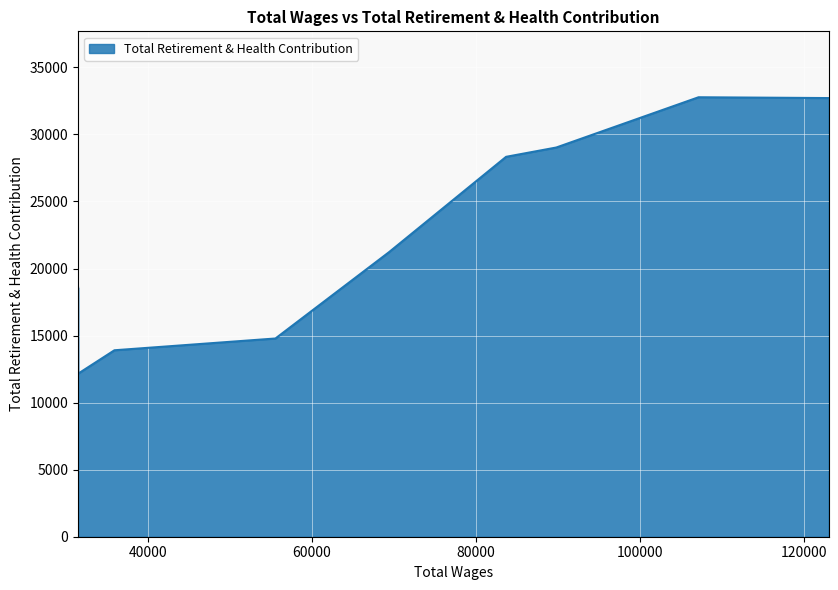

Does the chart display data point markers on the line(s)?

No